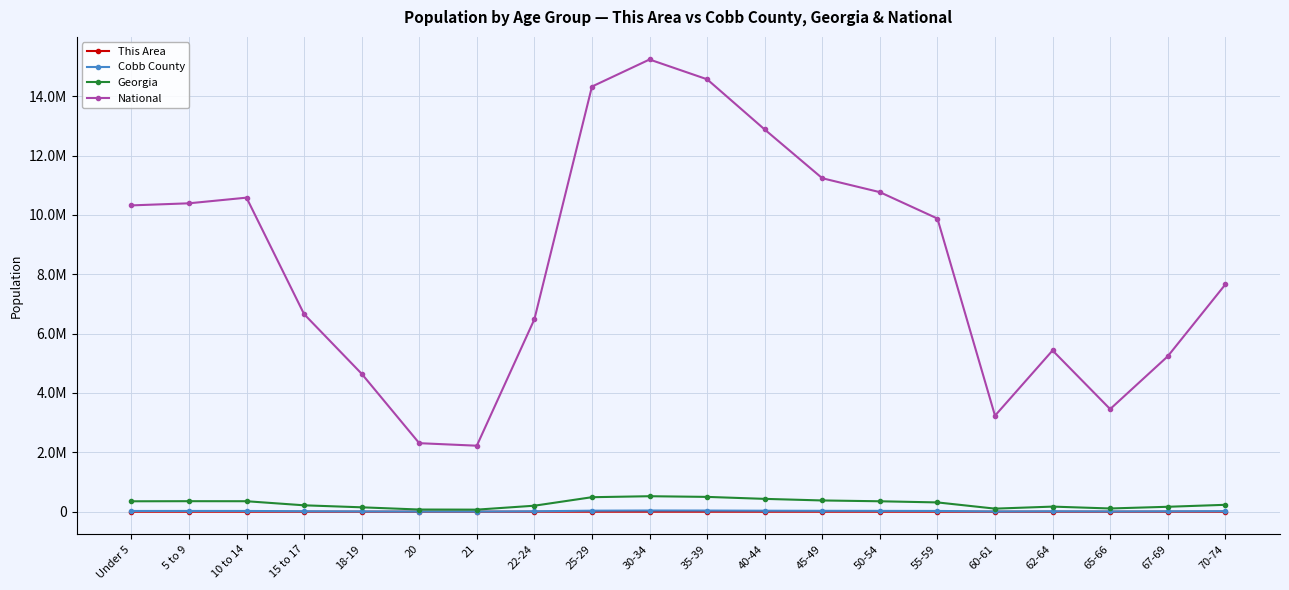

Which series has the largest total across all categories?

National